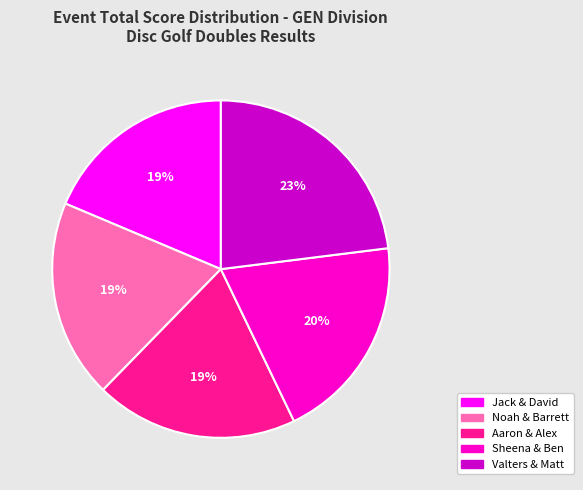

How many segments does this pie chart have?

5